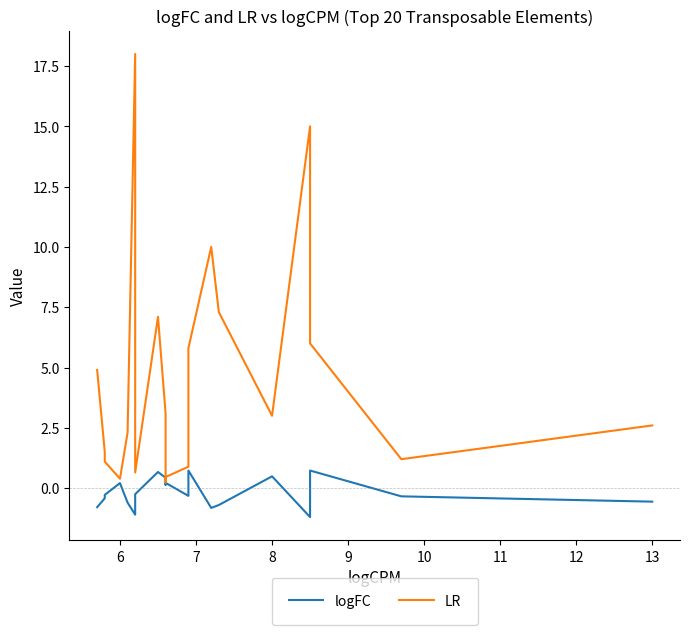

True or false: LR and logFC cross at least once.

False